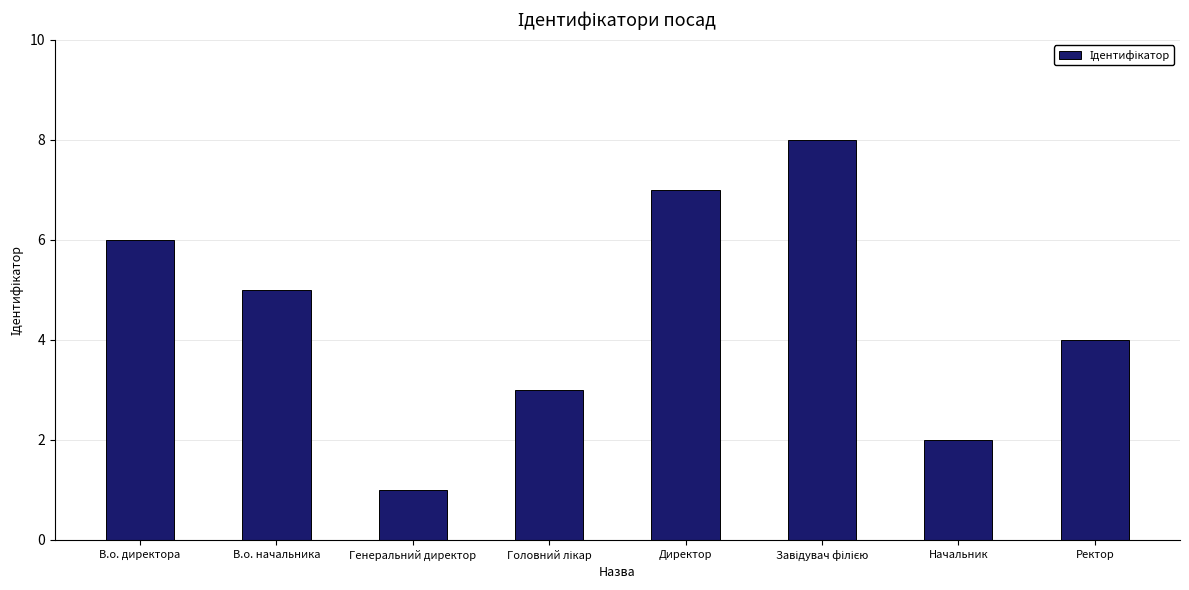

How many bars are there in total?

8